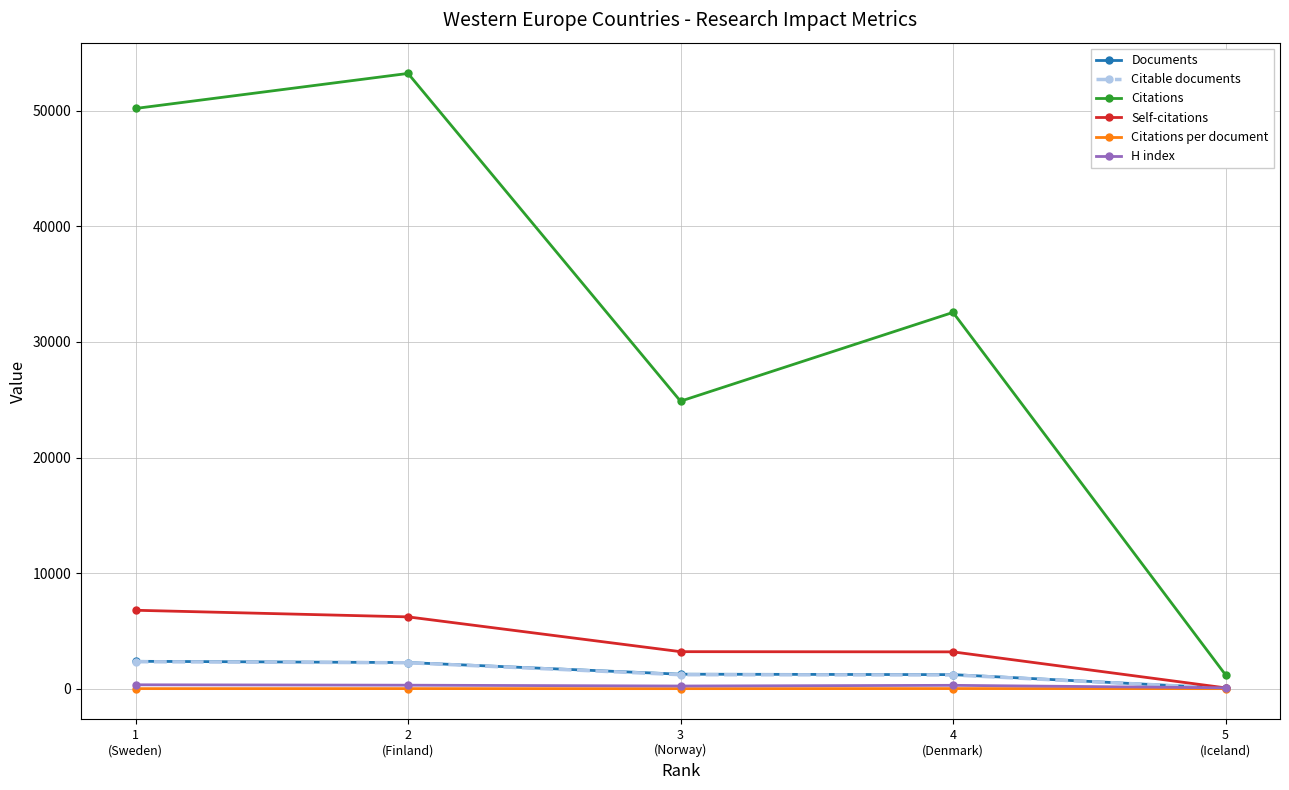

True or false: Documents has more than 2 points higher than both neighbors.

False